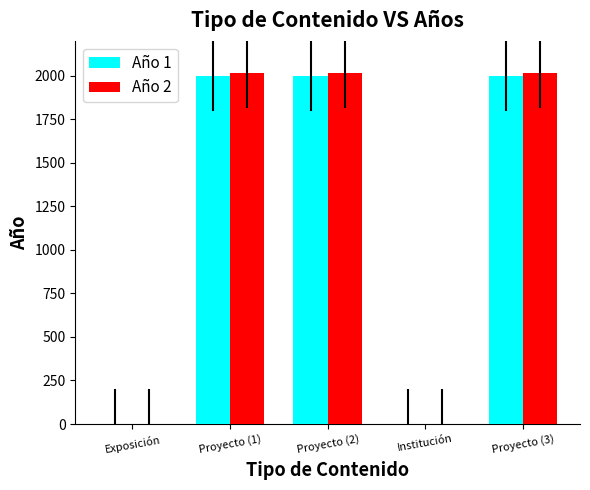

The Año 1 series shows 1999 at Proyecto (2). True or false?

True